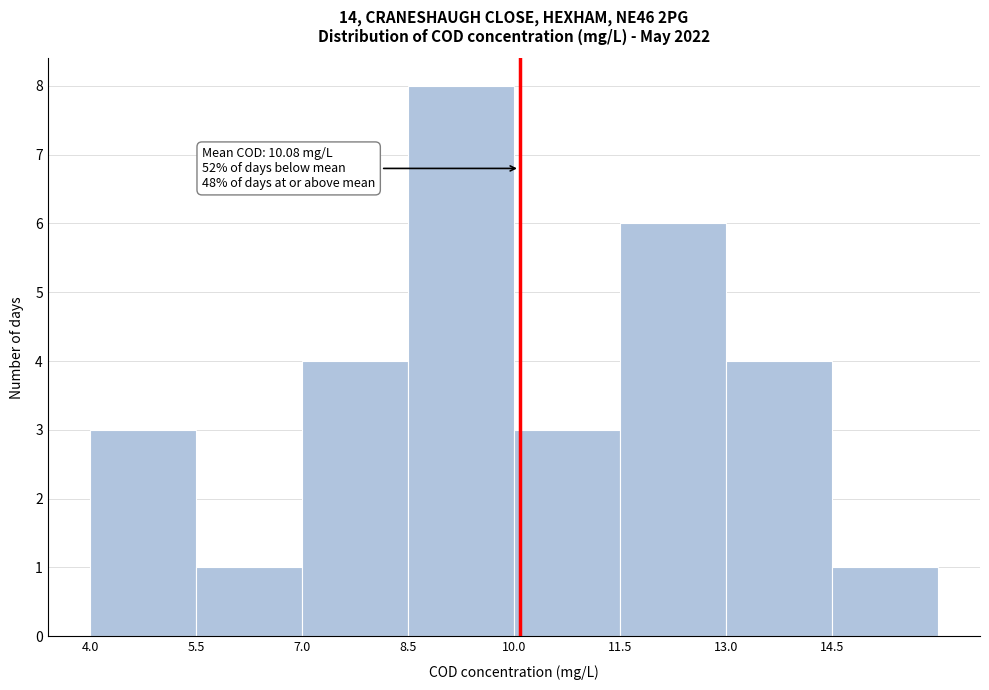

Which range on the x-axis has the tallest bar?

8.5 to 10.0